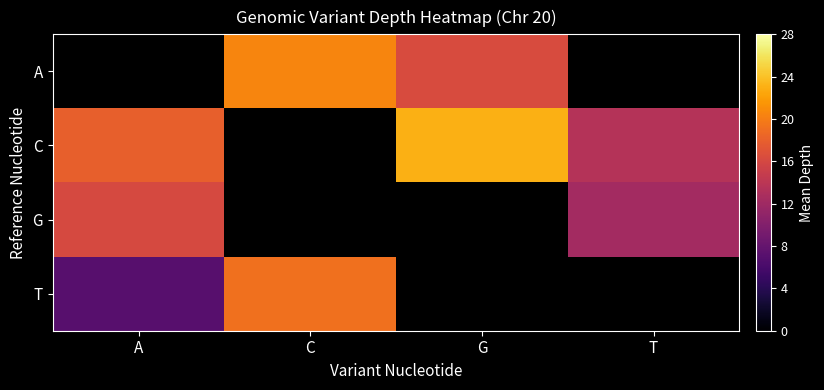

How many series are shown in this chart?

4